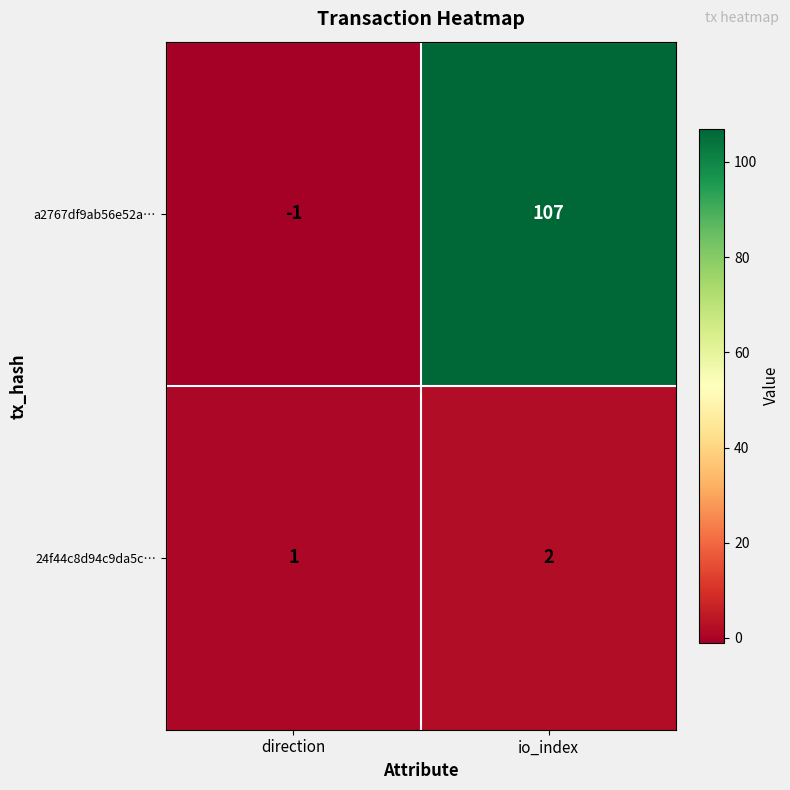

What is the minimum value shown in the chart?

-1